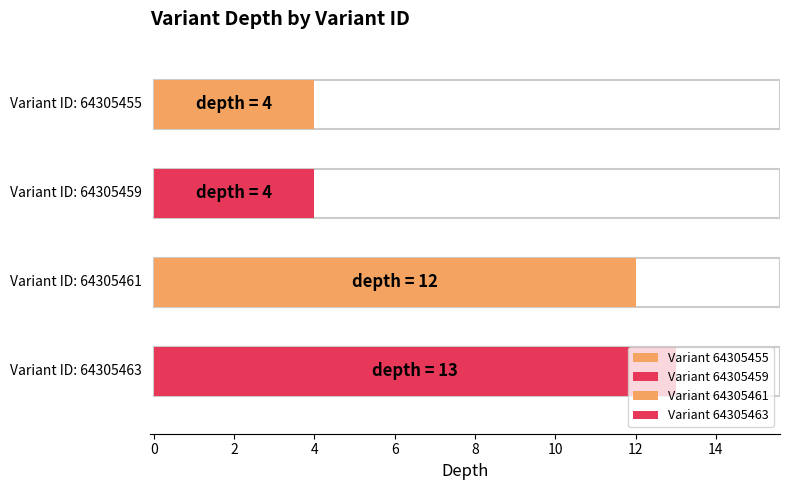

True or false: the data shows 6 at 64305455.

False